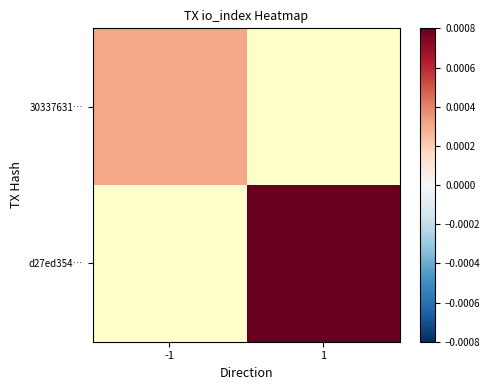

Rank the series by their maximum value, from lowest to highest.

30337631…, d27ed354…